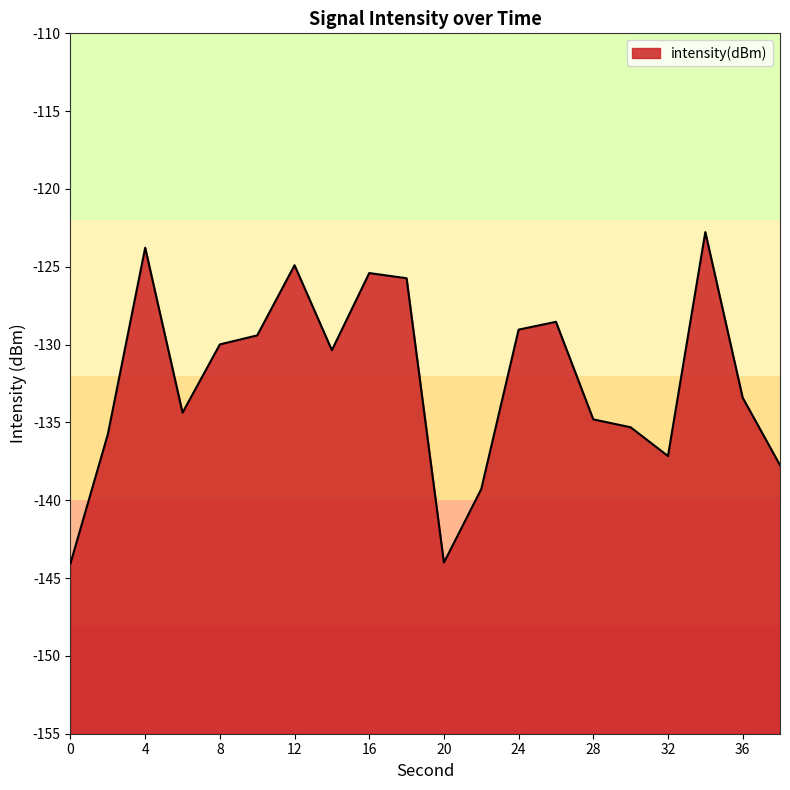

Reading right to left, transcribe all the data shown in this chart.

38=-137.7	36=-133.4	34=-122.8	32=-137.2	30=-135.3	28=-134.8	26=-128.5	24=-129.0	22=-139.3	20=-144.0	18=-125.7	16=-125.4	14=-130.4	12=-124.9	10=-129.4	8=-130.0	6=-134.4	4=-123.8	2=-135.8	0=-144.0